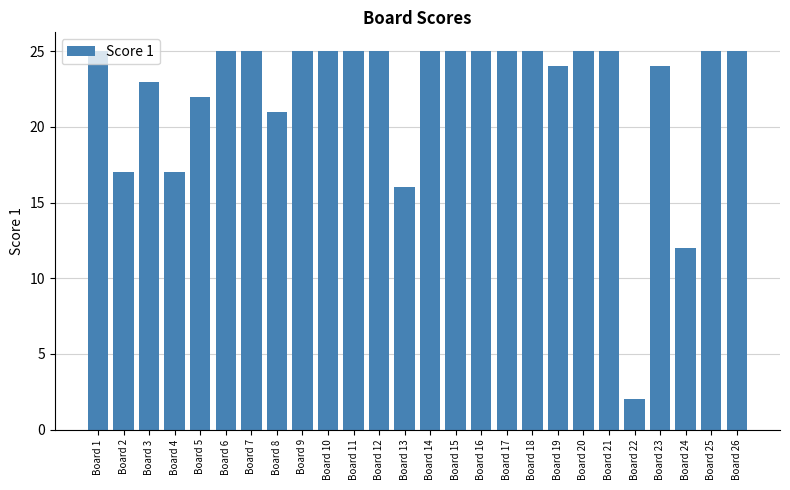

Reading right to left, what are all the values shown in this chart?

25	25	12	24	2	25	25	24	25	25	25	25	25	16	25	25	25	25	21	25	25	22	17	23	17	25